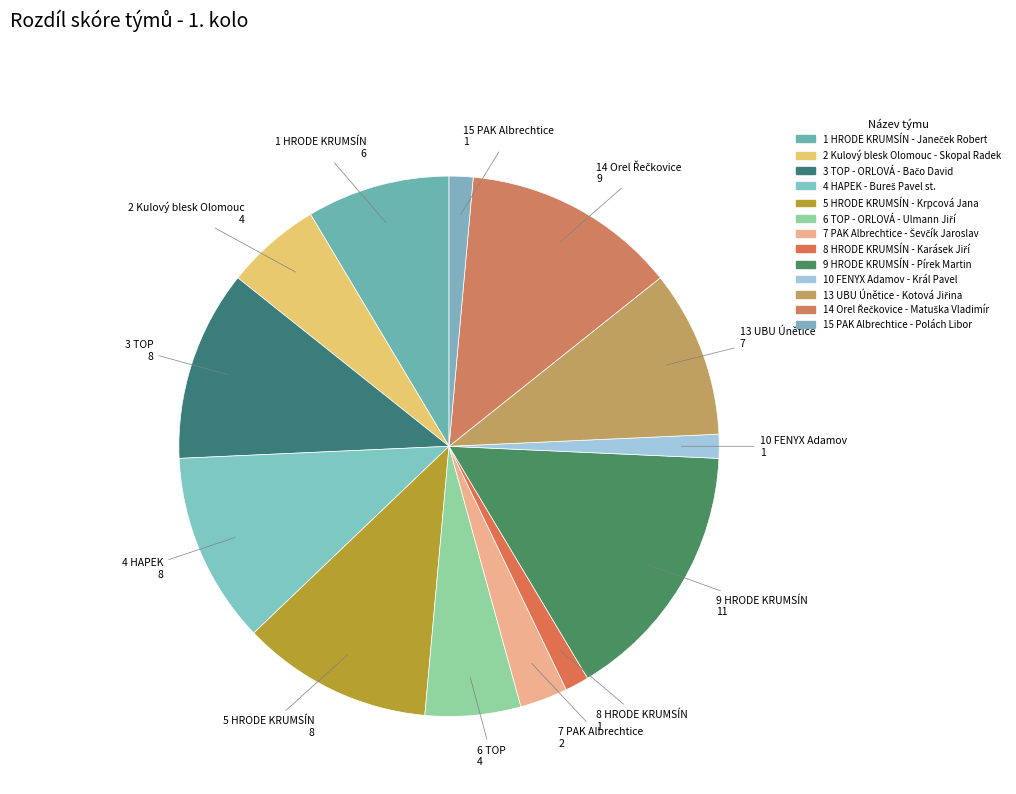

Count the number of slices in the pie.

13